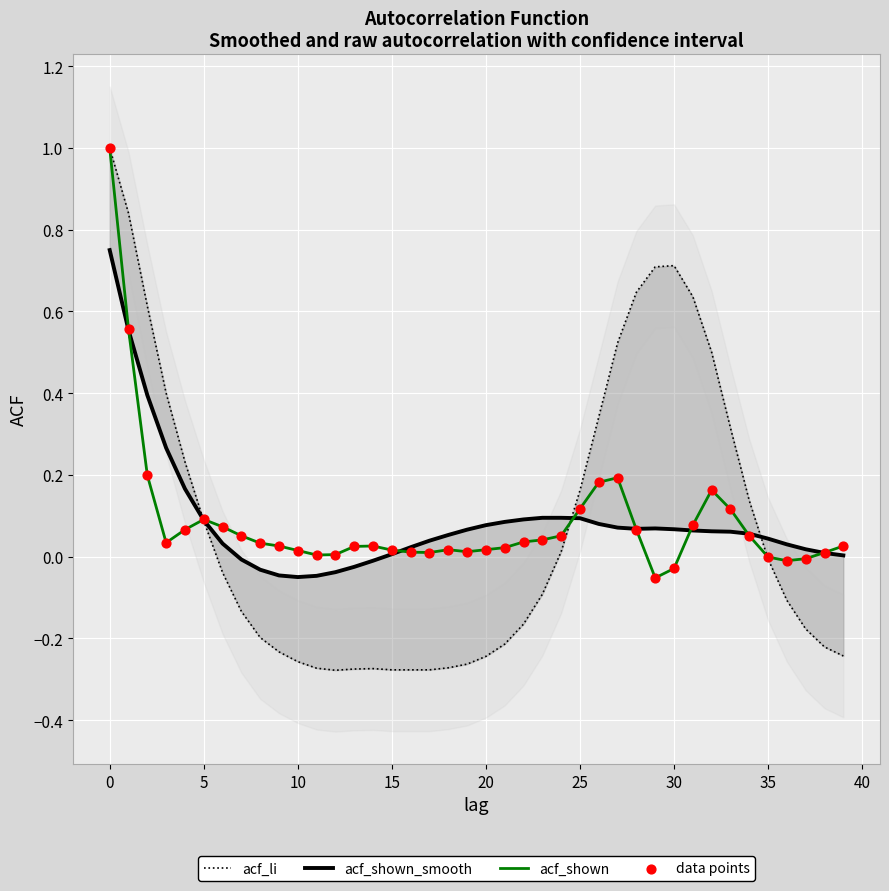

Which series has the widest spread of Y values?

acf_li